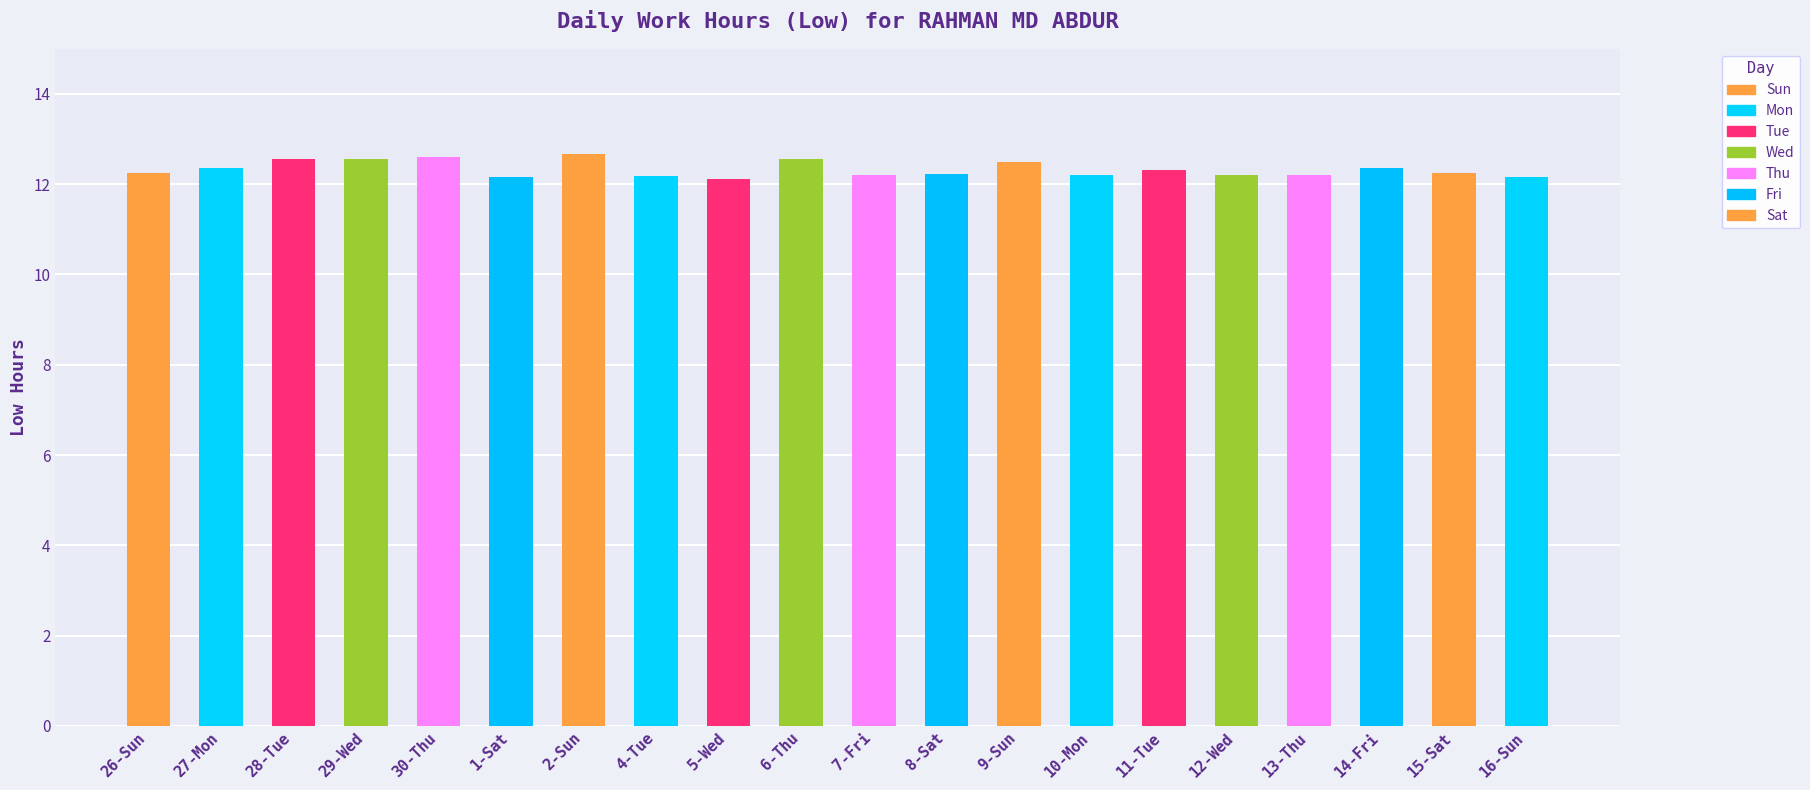

What is the difference between the maximum and minimum values?

0.6